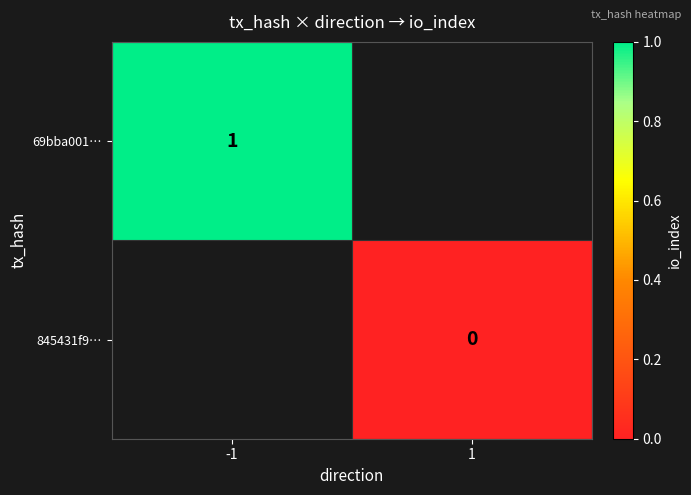

Which label corresponds to the smallest value in the chart?

1